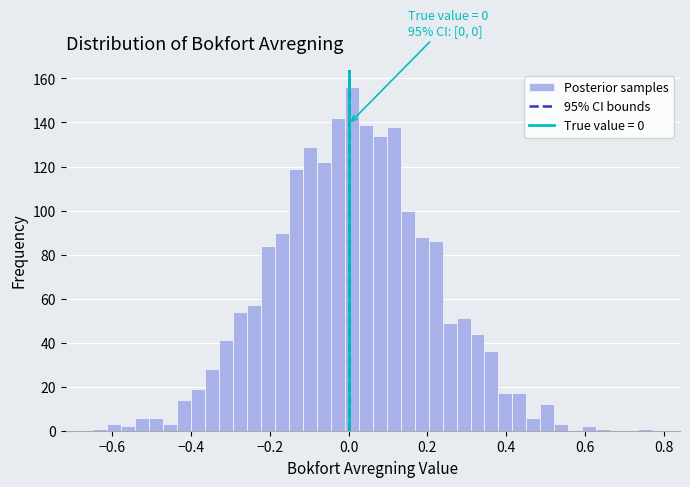

Around what value on the x-axis is the tallest bar? Give the approximate position of its centre, as read against the axis.

0.00